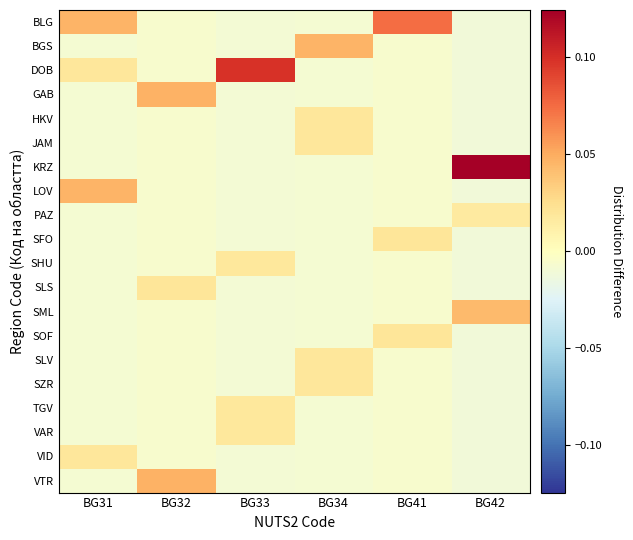

Which has a higher value, BG42 or BG31?

BG31